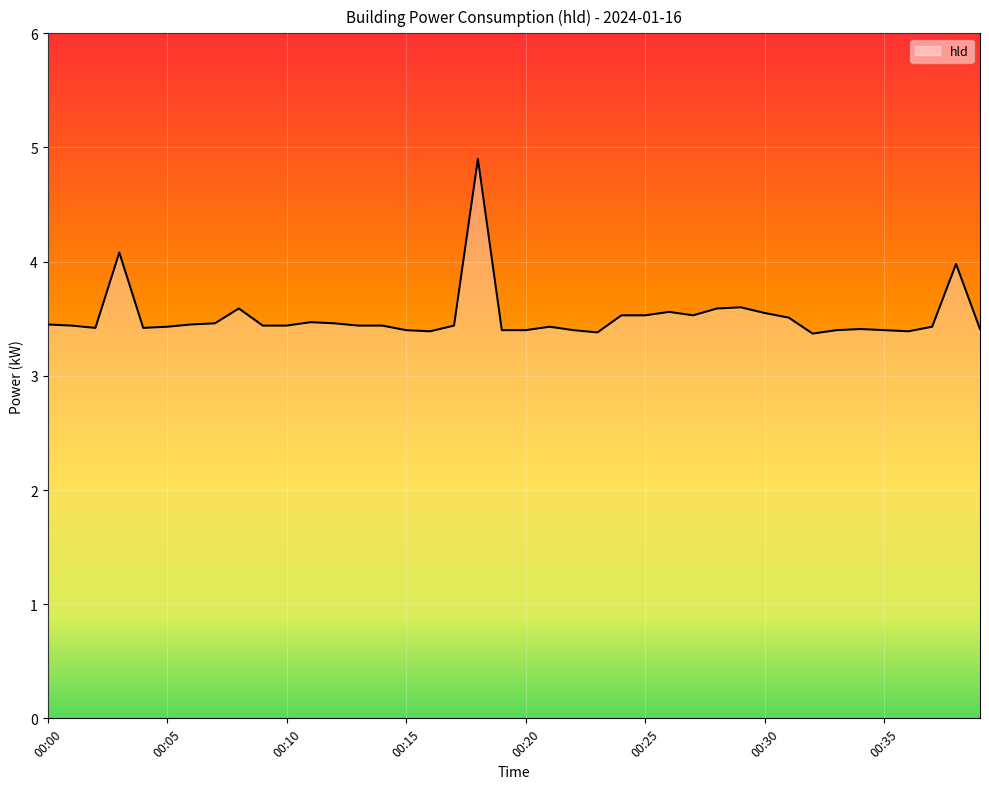

What is the difference between the maximum and minimum values?

1.5